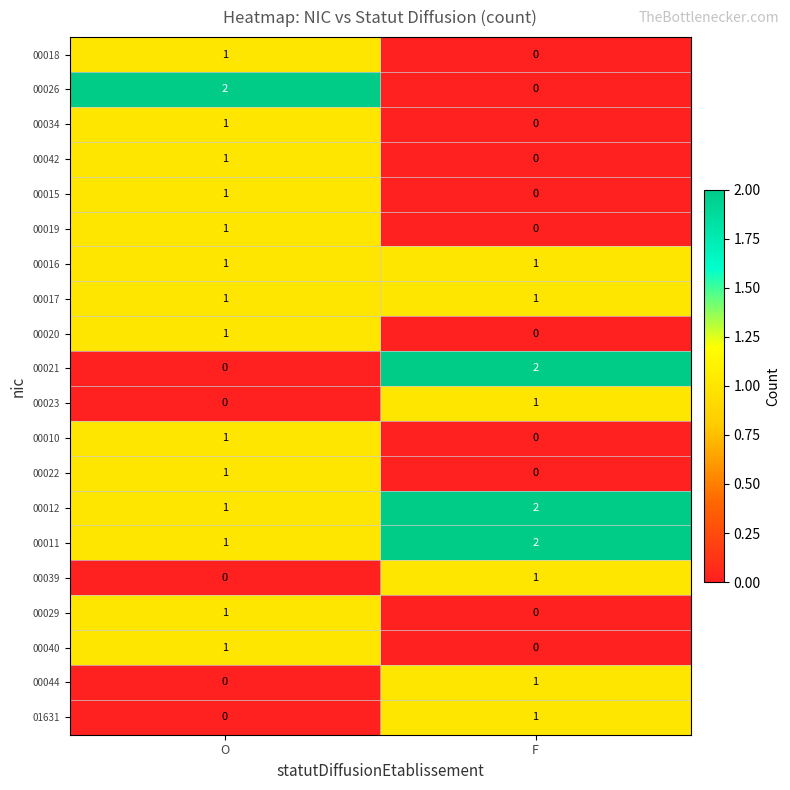

How many values in the 00011 series are below 2?

1